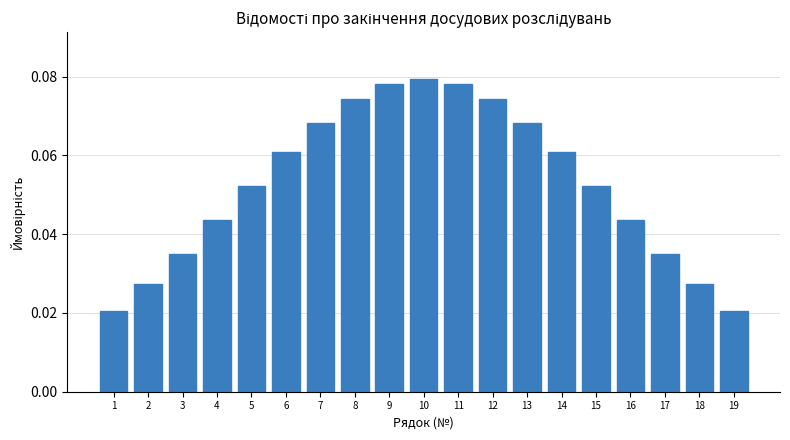

Is it true that the value at 17 is 0.1?

False